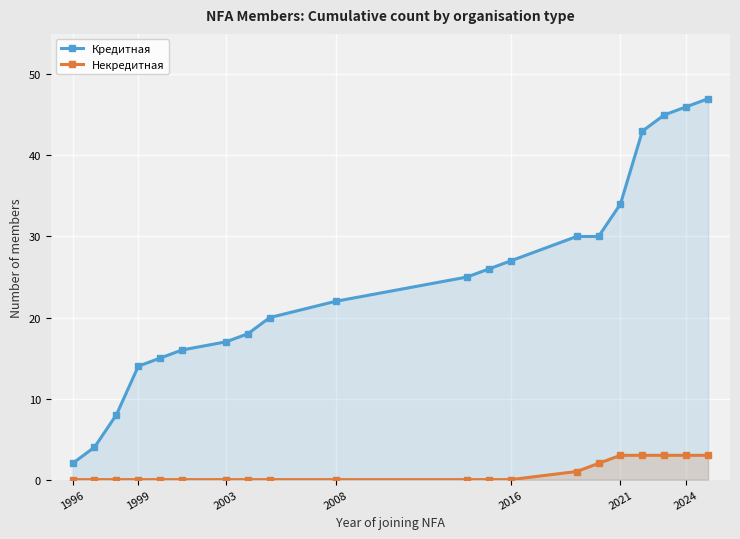

Reading right to left, transcribe all the data shown in this chart.

Кредитная: 47	46	45	43	34	30	30	27	26	25	22	20	18	17	16	15	14	8	4	2
Некредитная: 3	3	3	3	3	2	1	0	0	0	0	0	0	0	0	0	0	0	0	0